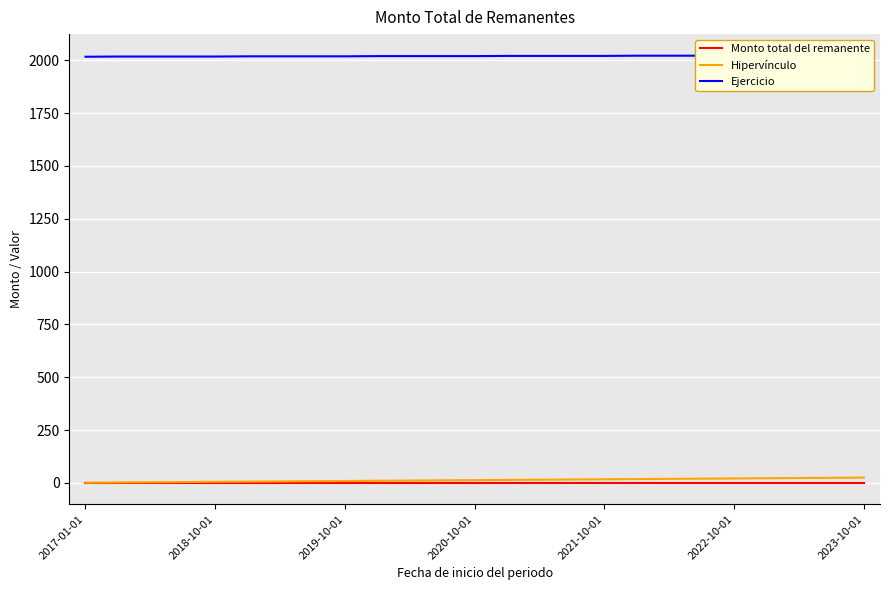

What is the difference between the highest and lowest values at 17?

2022